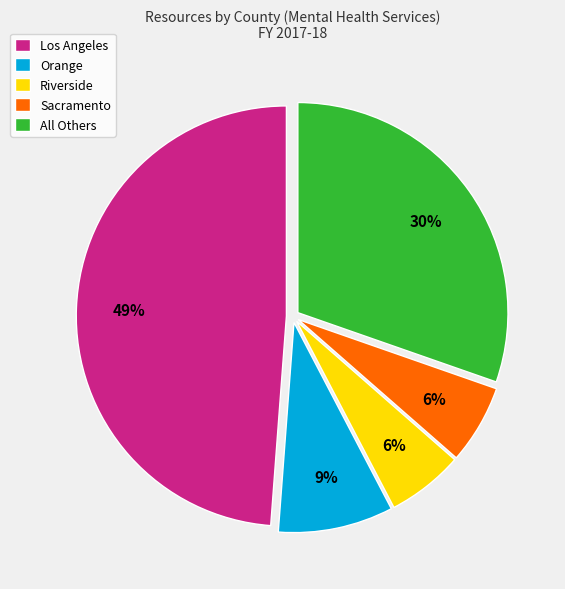

Count the number of slices in the pie.

5